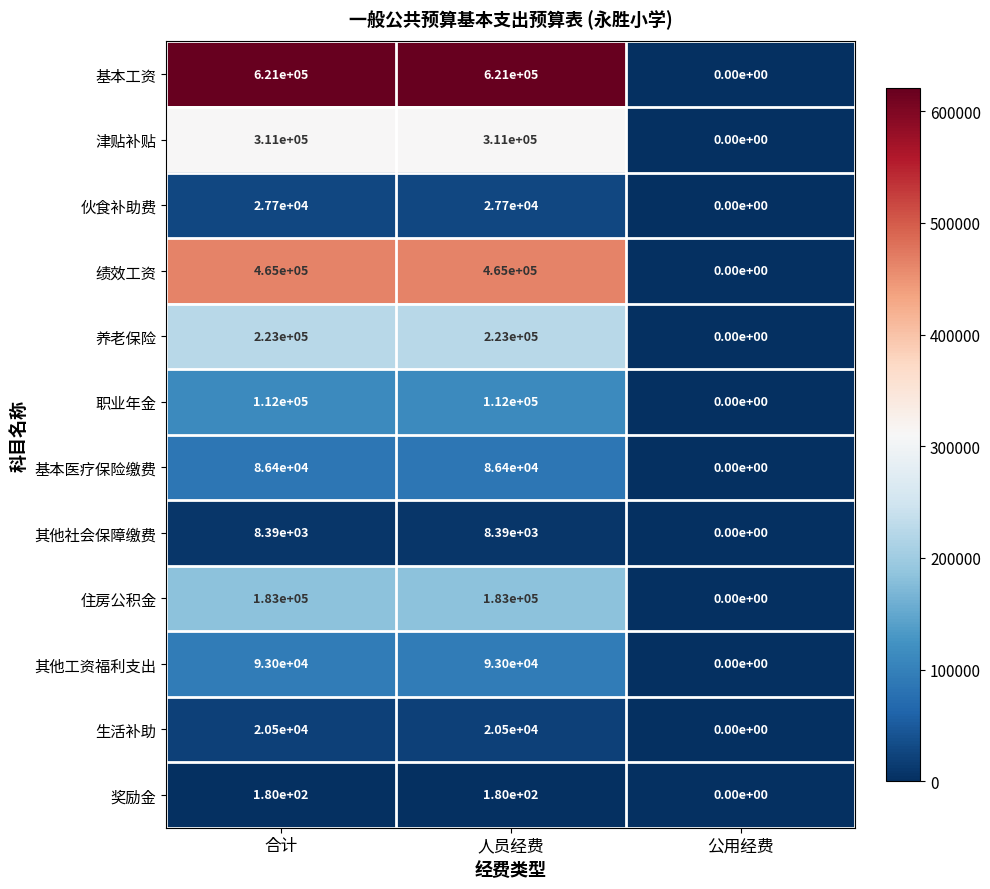

The 生活补助 series shows 0 at 公用经费. True or false?

True